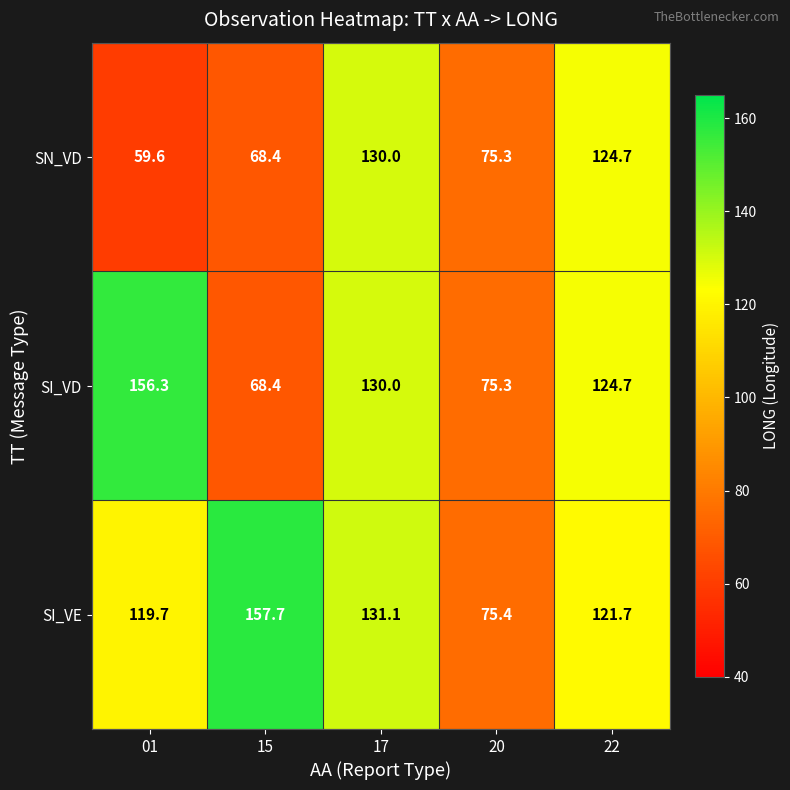

At which category is the sum across all series the highest?

17